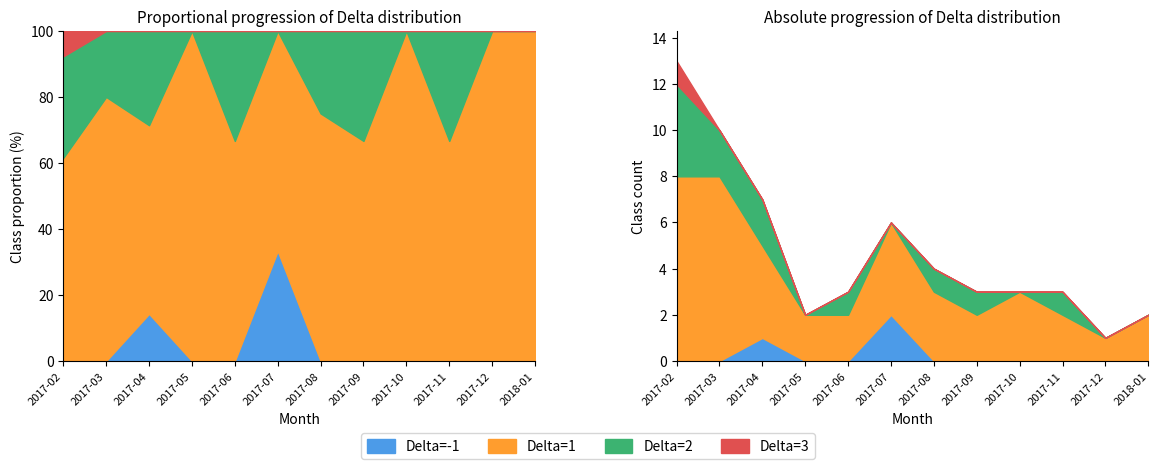

True or false: Delta_1 and Delta_neg intersect in this chart.

False